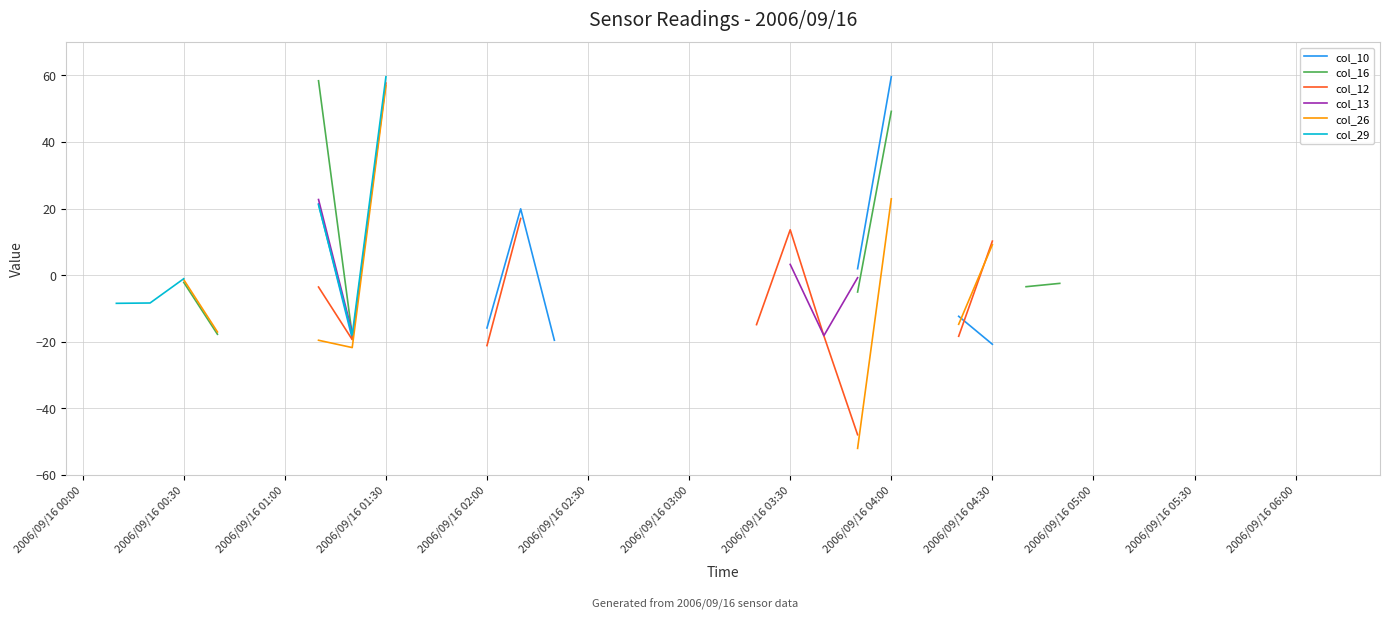

What is the value of the col_26 point at the 28th from the left?

9.1